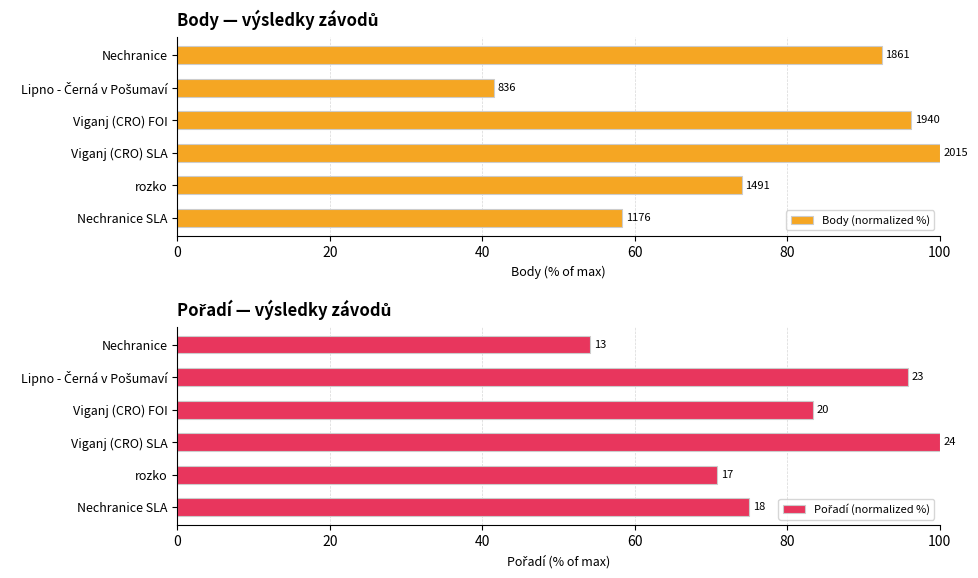

At 60, list the series in order from smallest to largest.

Body (normalized %), Pořadí (normalized %)